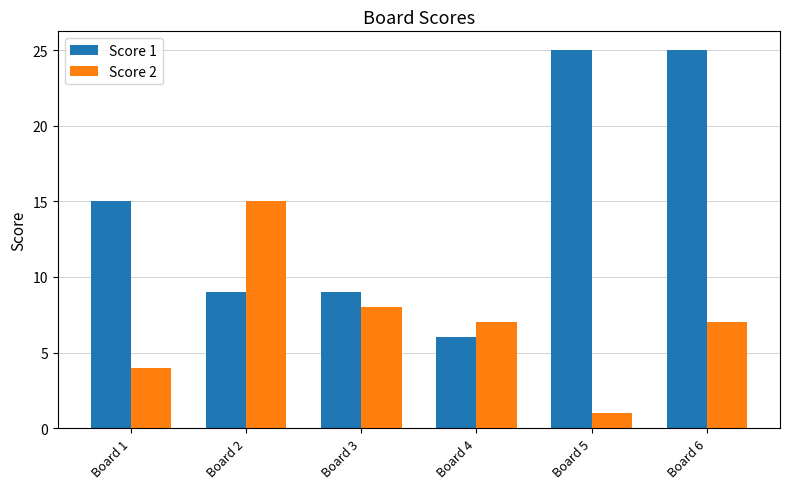

Count the Score 1 values in the range 9 to 25.

5